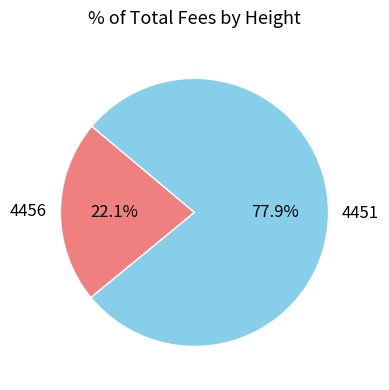

Rank the categories by value from highest to lowest.

4451, 4456